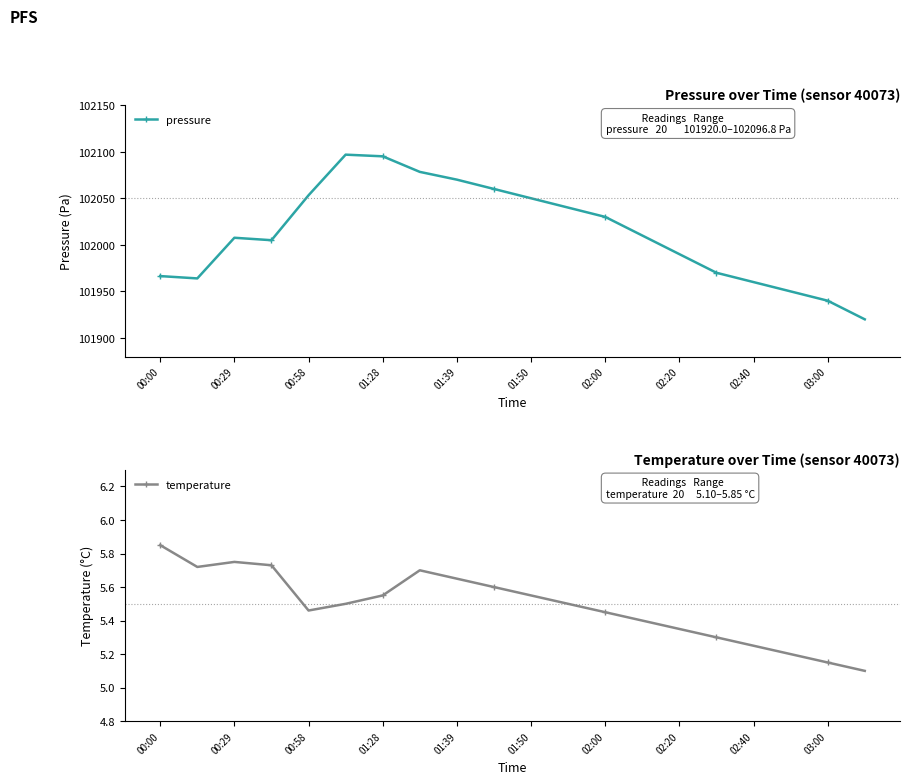

The value of pressure at 03:00 is 36581.9. True or false?

False